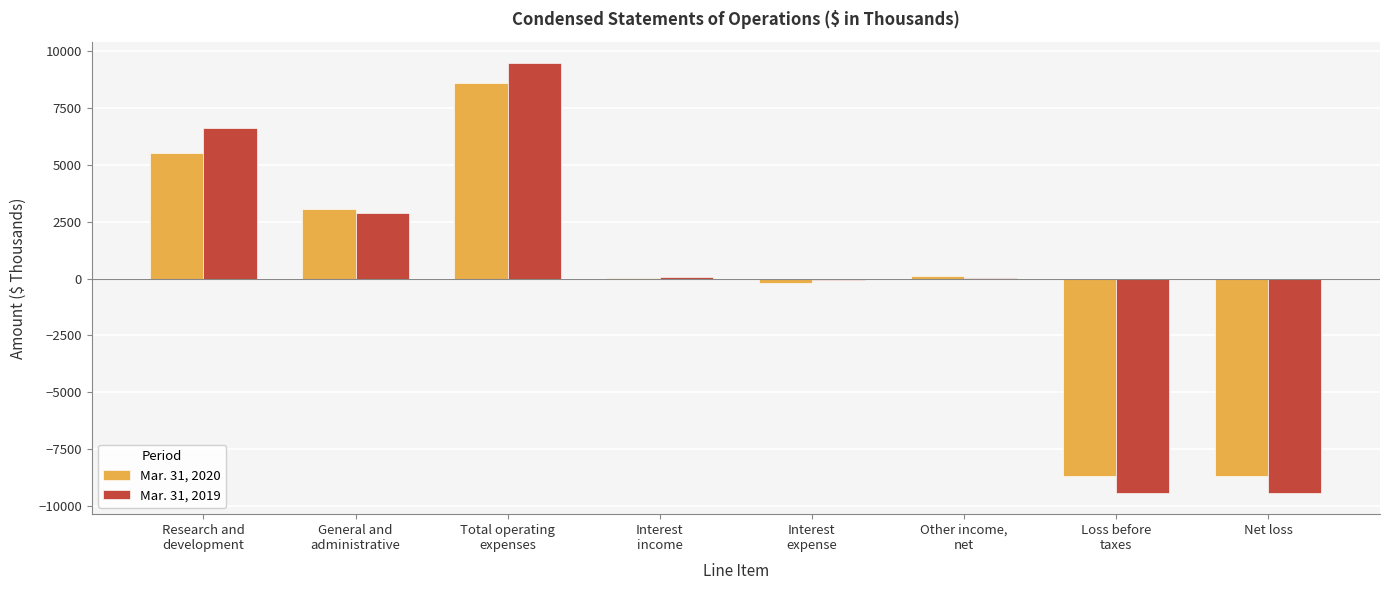

What are all the series names shown in the legend?

Mar. 31, 2020, Mar. 31, 2019